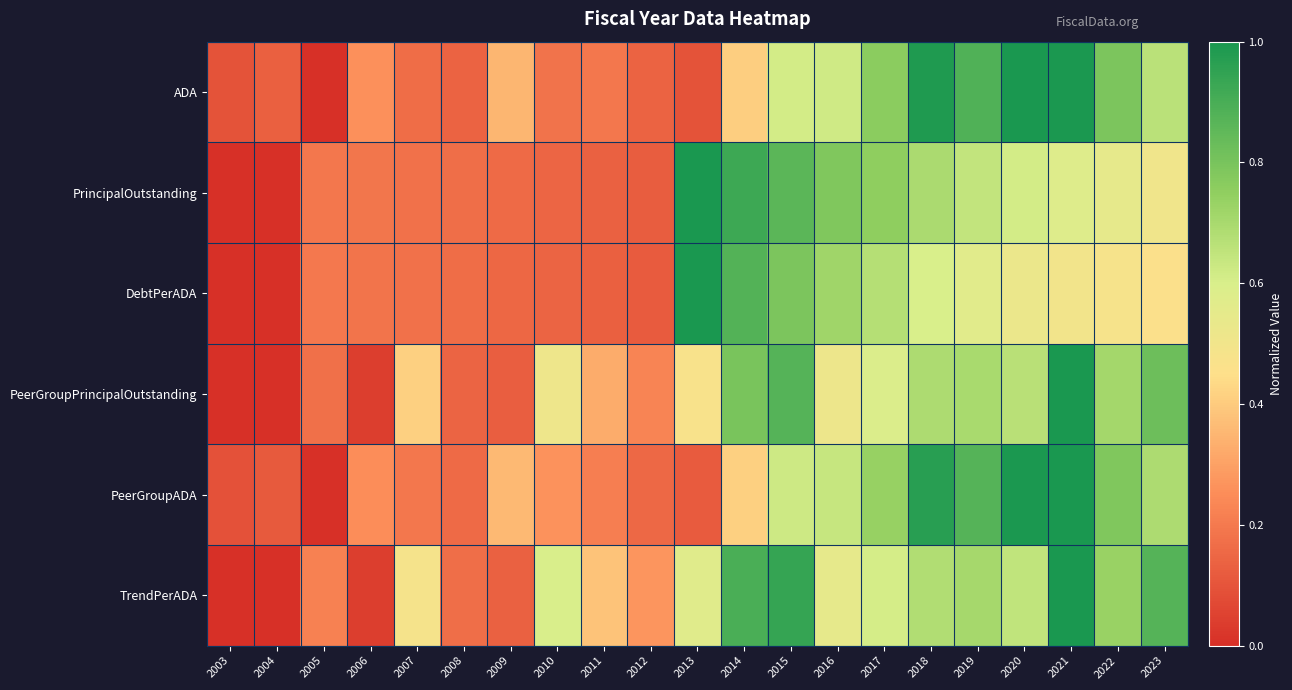

Reading left to right, list all the values displayed in this chart.

ADA: 2003=0.1	2004=0.1	2005=0.0	2006=0.3	2007=0.2	2008=0.1	2009=0.3	2010=0.2	2011=0.2	2012=0.1	2013=0.1	2014=0.4	2015=0.6	2016=0.6	2017=0.8	2018=1.0	2019=0.9	2020=1.0	2021=1.0	2022=0.8	2023=0.7
PrincipalOutstanding: 2003=0.0	2004=0.0	2005=0.2	2006=0.2	2007=0.2	2008=0.2	2009=0.2	2010=0.1	2011=0.1	2012=0.1	2013=1.0	2014=0.9	2015=0.9	2016=0.8	2017=0.8	2018=0.7	2019=0.6	2020=0.6	2021=0.6	2022=0.5	2023=0.5
DebtPerADA: 2003=0.0	2004=0.0	2005=0.2	2006=0.2	2007=0.2	2008=0.2	2009=0.2	2010=0.1	2011=0.1	2012=0.1	2013=1.0	2014=0.9	2015=0.8	2016=0.7	2017=0.7	2018=0.6	2019=0.6	2020=0.5	2021=0.5	2022=0.5	2023=0.5
PeerGroupPrincipalOutstanding: 2003=0.0	2004=0.0	2005=0.2	2006=0.0	2007=0.4	2008=0.1	2009=0.1	2010=0.5	2011=0.3	2012=0.2	2013=0.5	2014=0.8	2015=0.9	2016=0.5	2017=0.6	2018=0.7	2019=0.7	2020=0.7	2021=1.0	2022=0.7	2023=0.8
PeerGroupADA: 2003=0.1	2004=0.1	2005=0.0	2006=0.3	2007=0.2	2008=0.2	2009=0.4	2010=0.3	2011=0.2	2012=0.2	2013=0.1	2014=0.4	2015=0.6	2016=0.6	2017=0.7	2018=1.0	2019=0.9	2020=1.0	2021=1.0	2022=0.8	2023=0.7
TrendPerADA: 2003=0.0	2004=0.0	2005=0.2	2006=0.0	2007=0.5	2008=0.2	2009=0.1	2010=0.6	2011=0.4	2012=0.3	2013=0.6	2014=0.9	2015=0.9	2016=0.5	2017=0.6	2018=0.7	2019=0.7	2020=0.7	2021=1.0	2022=0.7	2023=0.9